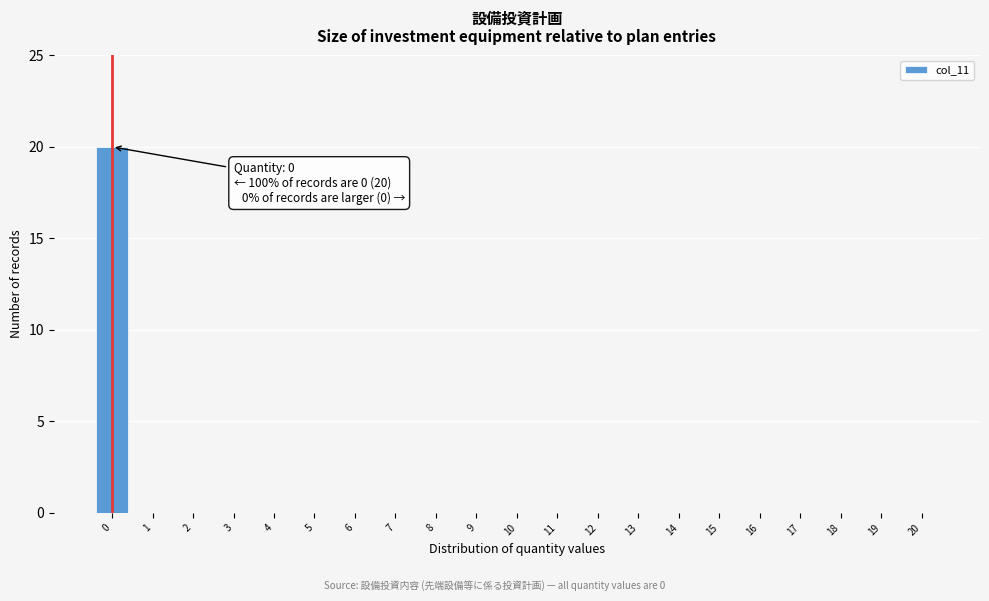

Reading left to right, transcribe all the data shown in this chart.

0=20	1=0	2=0	3=0	4=0	5=0	6=0	7=0	8=0	9=0	10=0	11=0	12=0	13=0	14=0	15=0	16=0	17=0	18=0	19=0	20=0